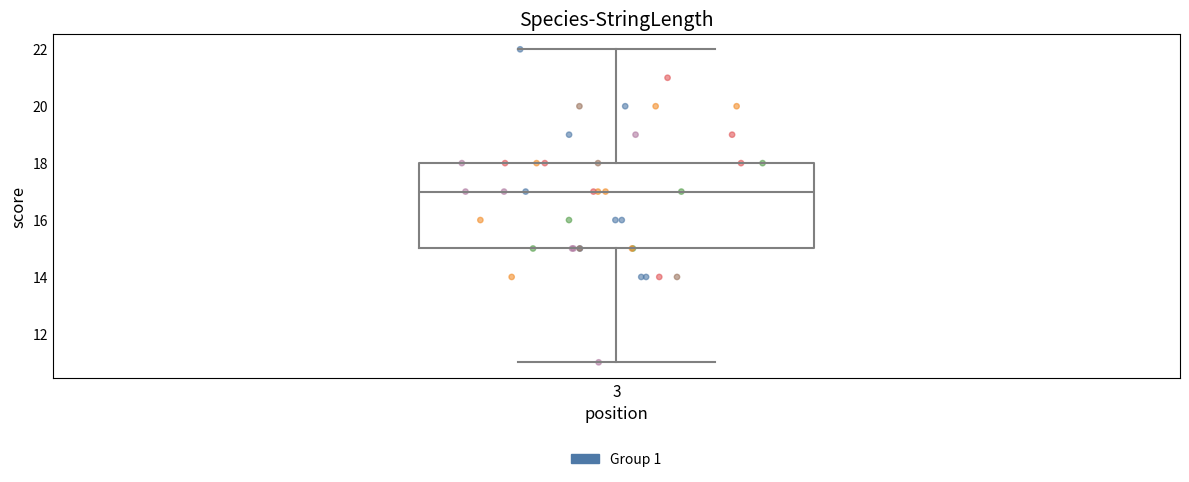

Read this box plot against the y-axis: the position of the median line, the range covered by the box, and the ends of both whiskers. The values are not printed on the chart, so give them approximately, as read against the axis.

median 17, box 15 to 18, whiskers 11 to 22